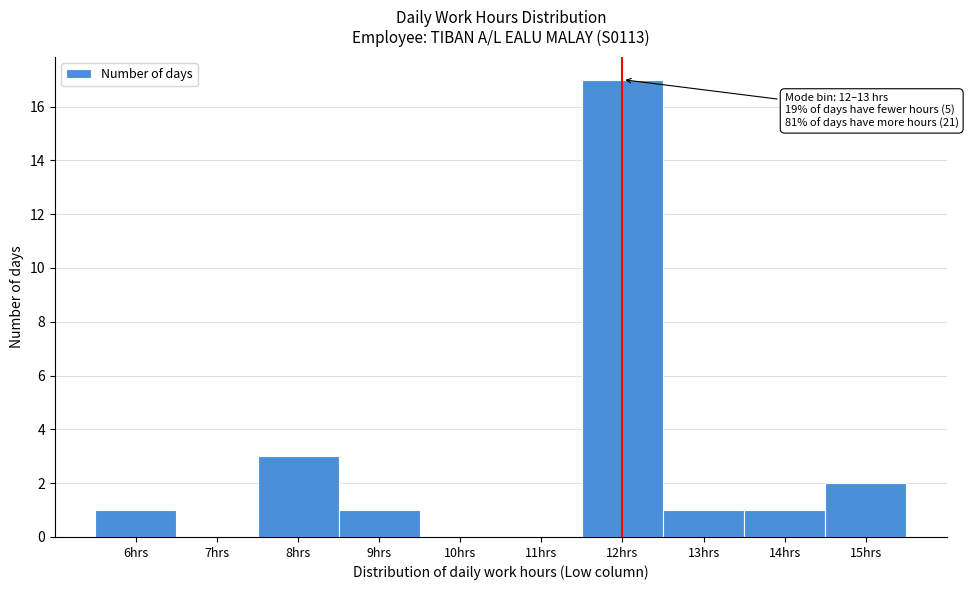

Reading left to right, list all the values displayed in this chart.

6hrs=1	7hrs=0	8hrs=3	9hrs=1	10hrs=0	11hrs=0	12hrs=17	13hrs=1	14hrs=1	15hrs=2